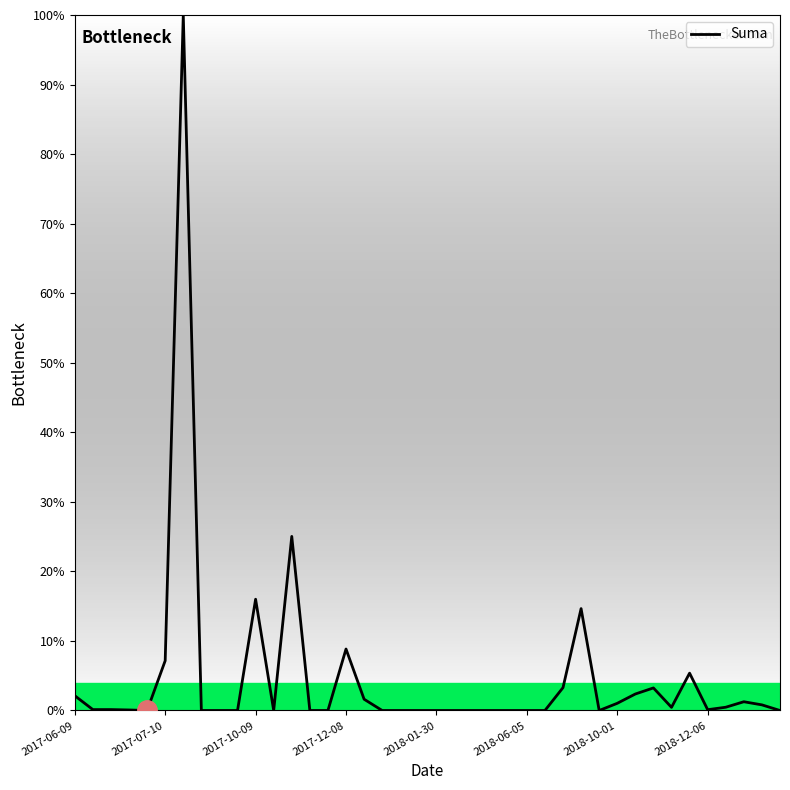

What is the greatest value displayed?

100.0